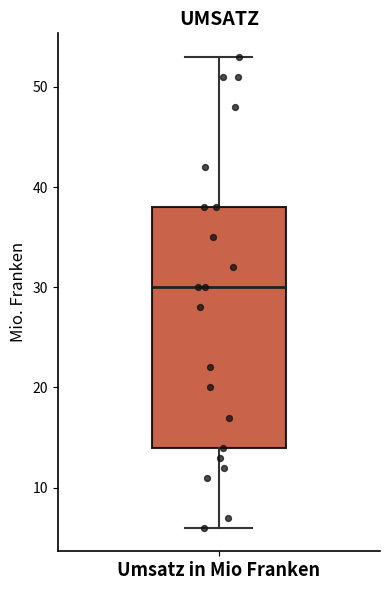

Where does the lower whisker of the box for Umsatz in Mio Franken end on the y-axis? The values are not printed on the chart, so give them approximately, as read against the axis.

6